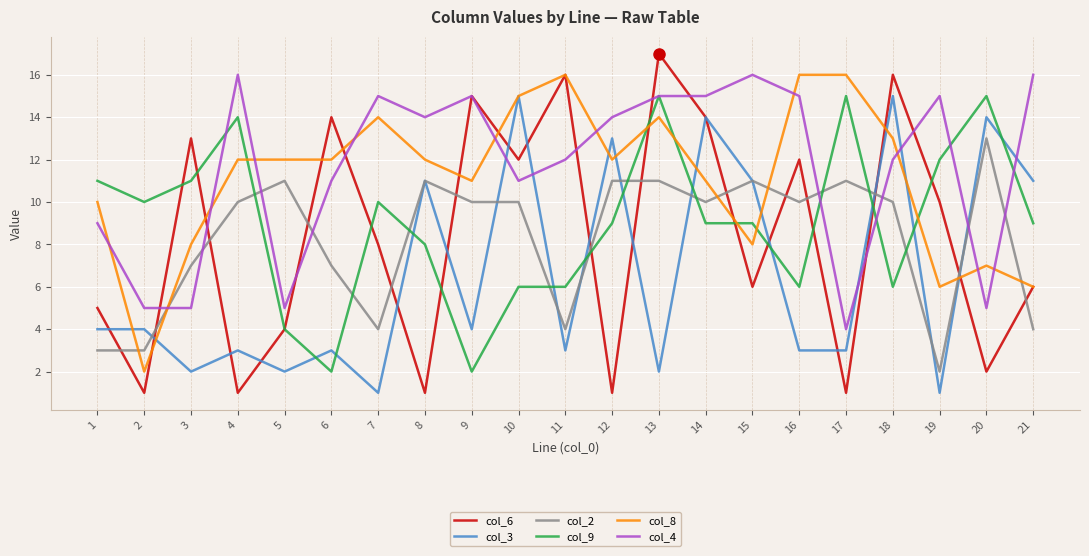

Rank the series at 12 from lowest to highest value.

col_6, col_9, col_2, col_8, col_3, col_4